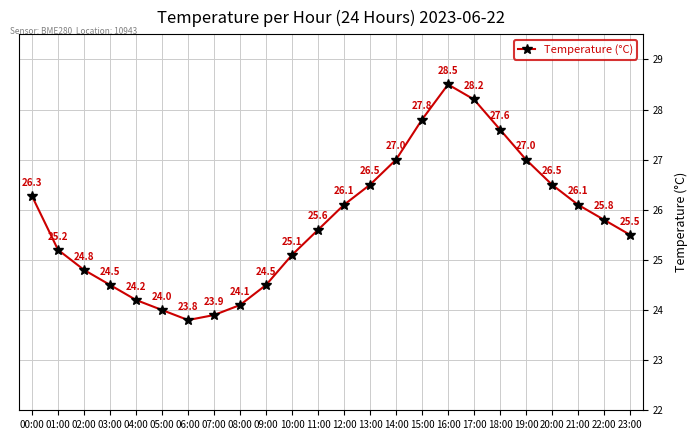

What is the difference between the maximum and second lowest values?

4.6